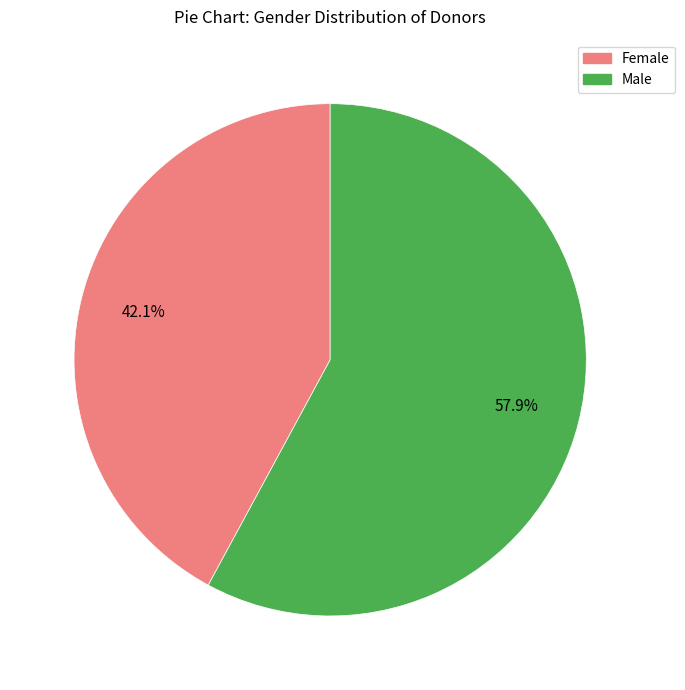

What is the total percentage of Female and Male?

100.0%